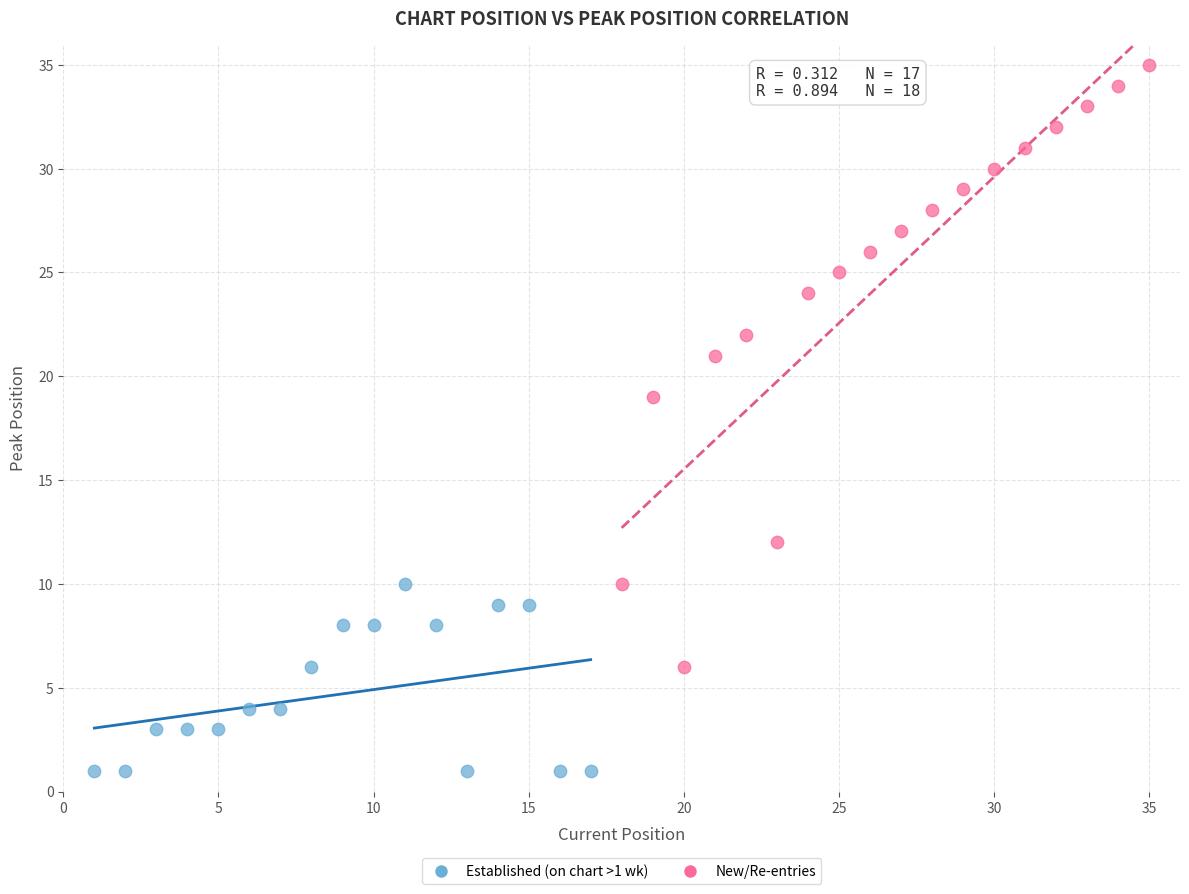

Which series reaches the maximum Y coordinate?

New/Re-entries